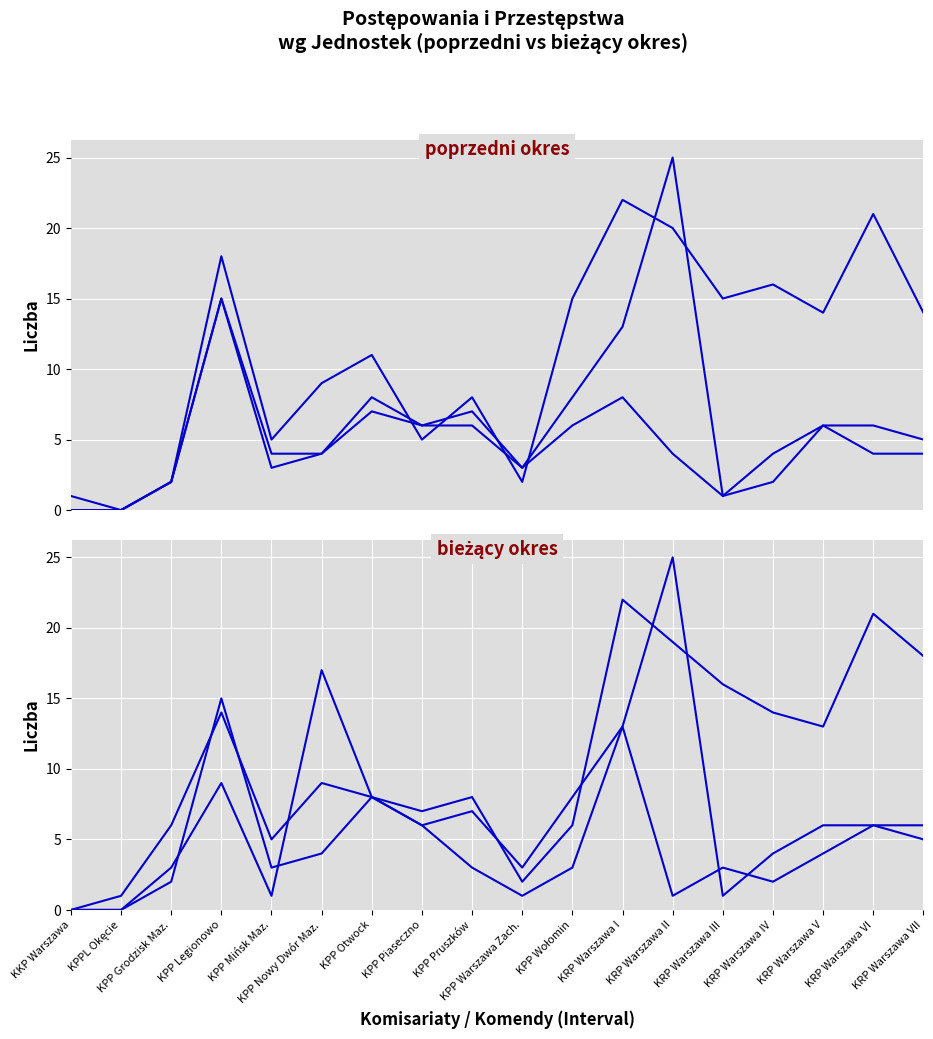

How many categories are shown in the chart?

18